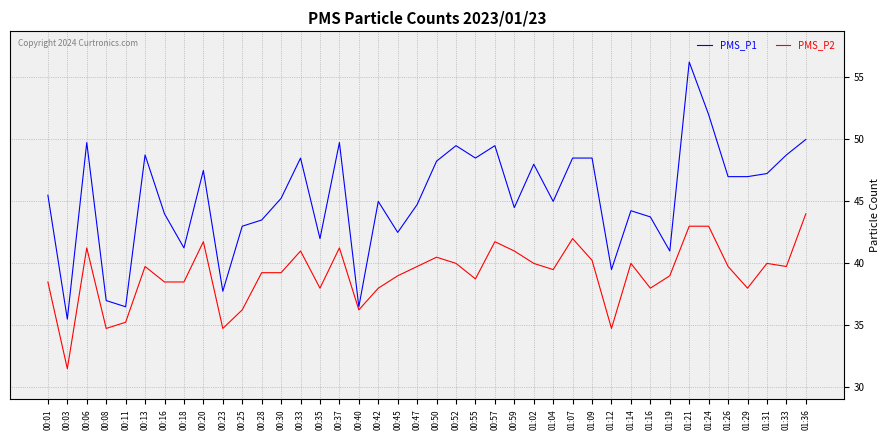

Which series has the widest spread of values?

PMS_P1